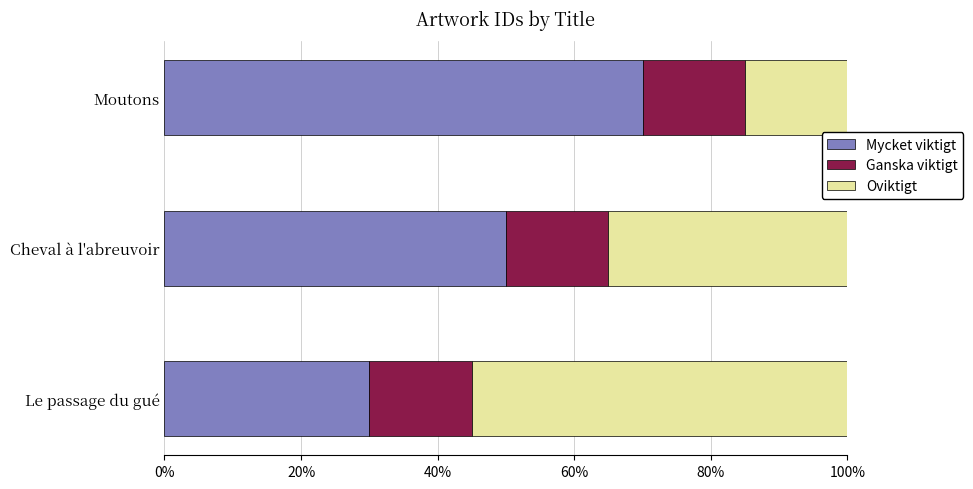

What is the value of the Mycket viktigt bar at the 3rd from the left?

0.7